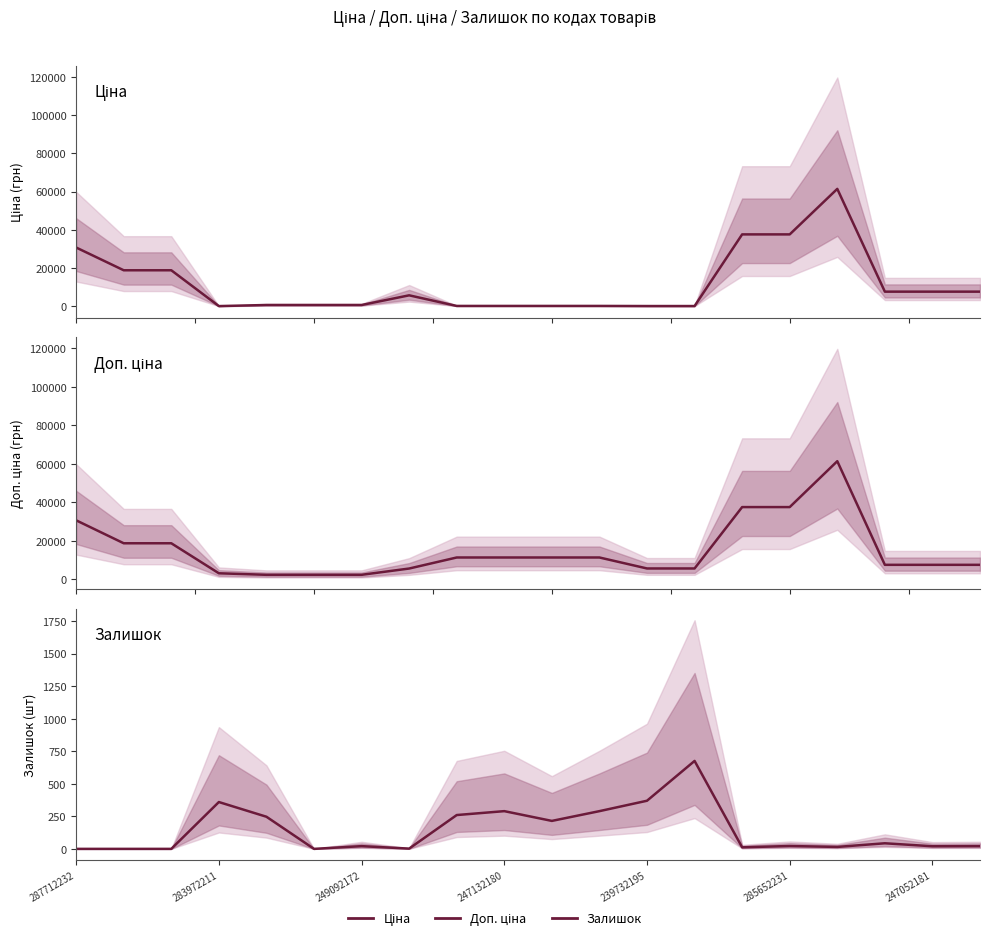

Is the value of Ціна at 247132180 greater than the value of Доп. ціна at 19?

No